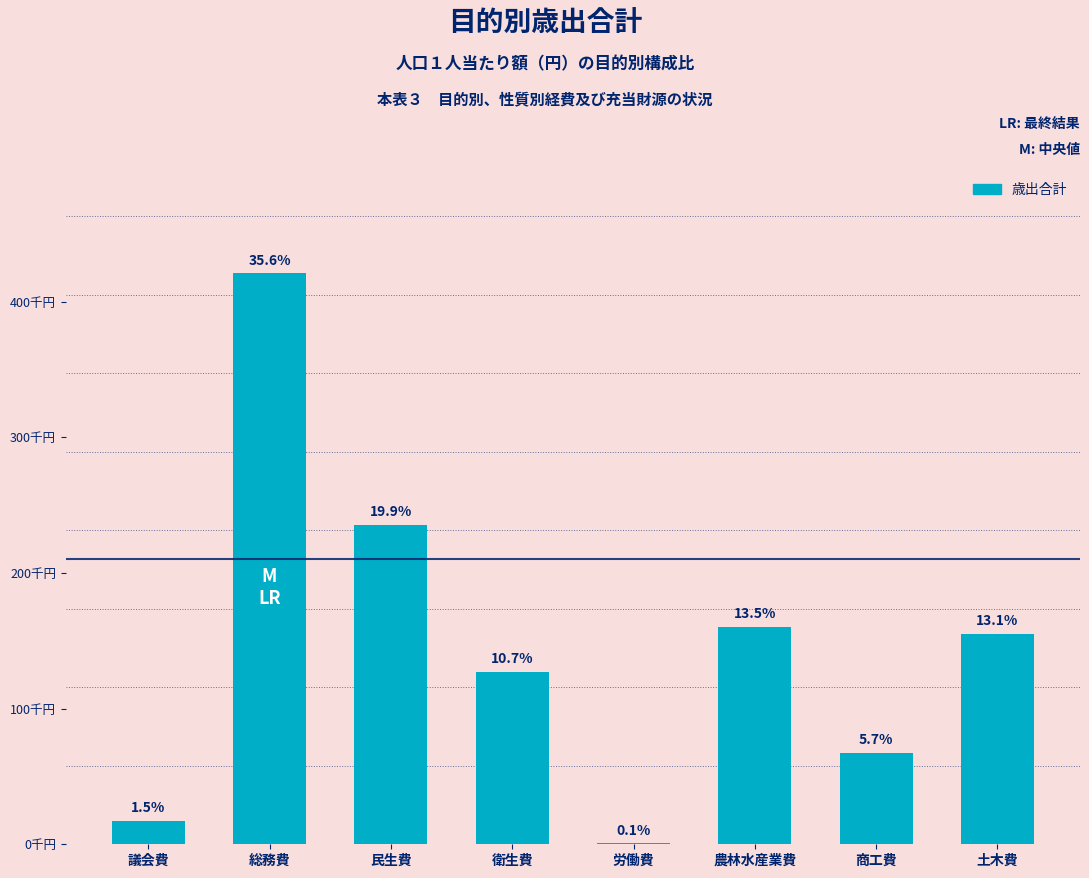

What is the greatest value displayed?

420891